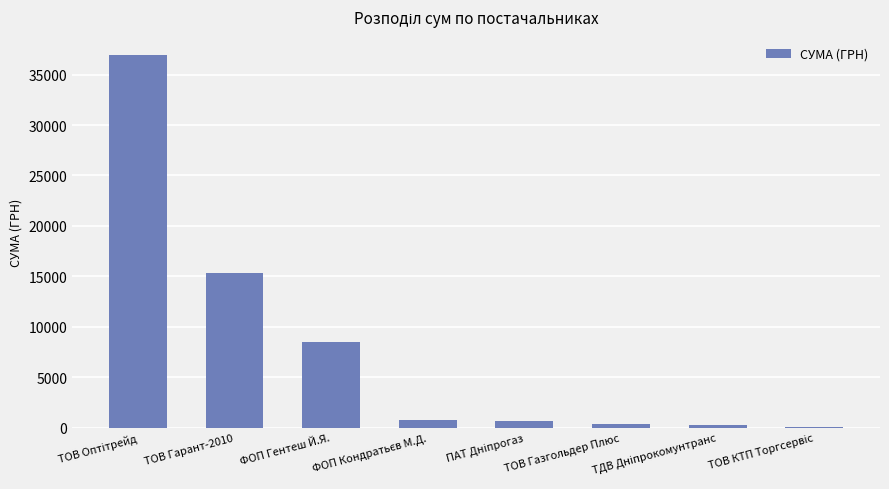

What is the sum of all values?

62631.0